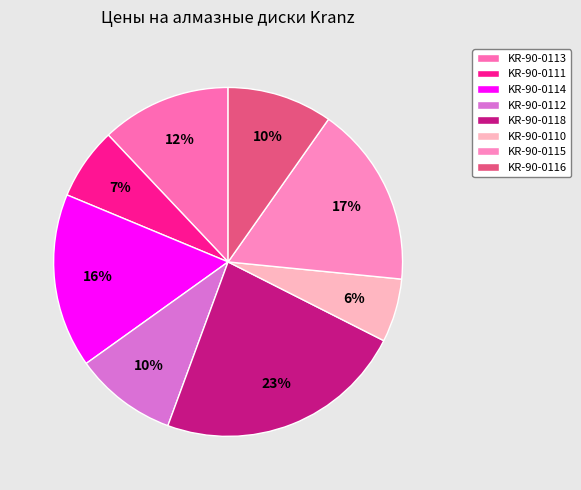

What percentage is NOT represented by KR-90-0118?

76.8%